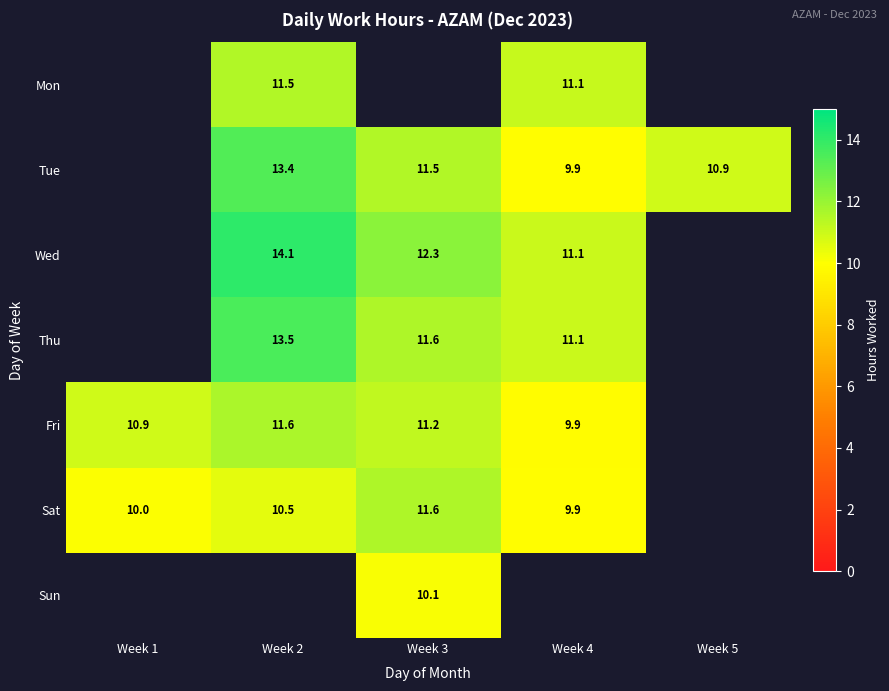

The value of Sat at Week 1 is 10.0. True or false?

True